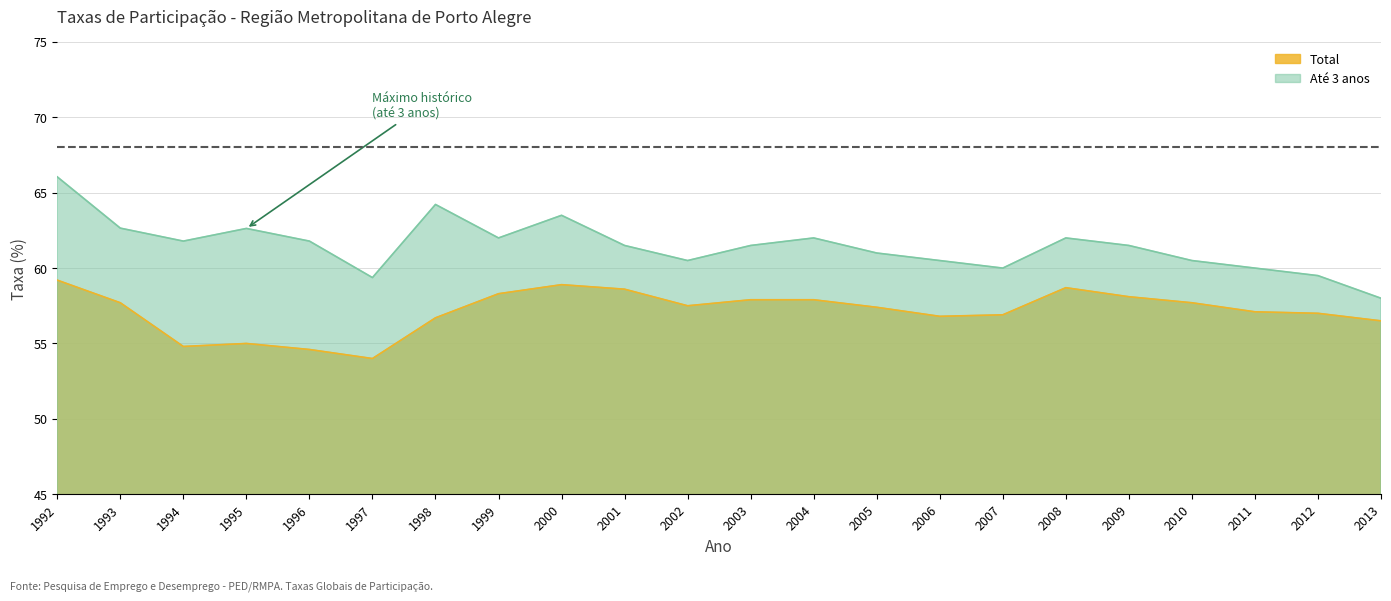

At how many categories does at least one series exceed 62?

5